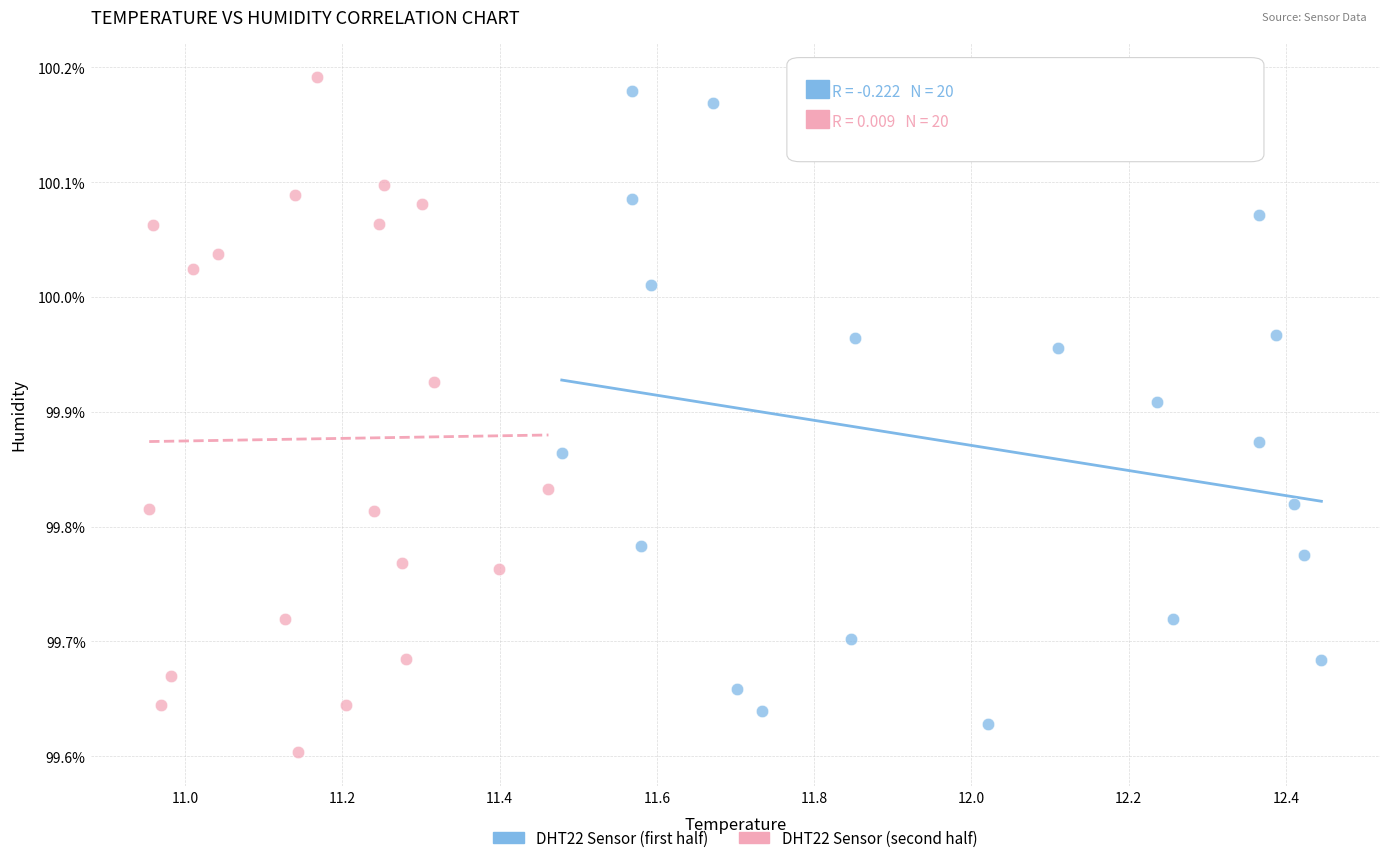

What are all the series names shown in the legend?

DHT22 Sensor (first half), DHT22 Sensor (second half)